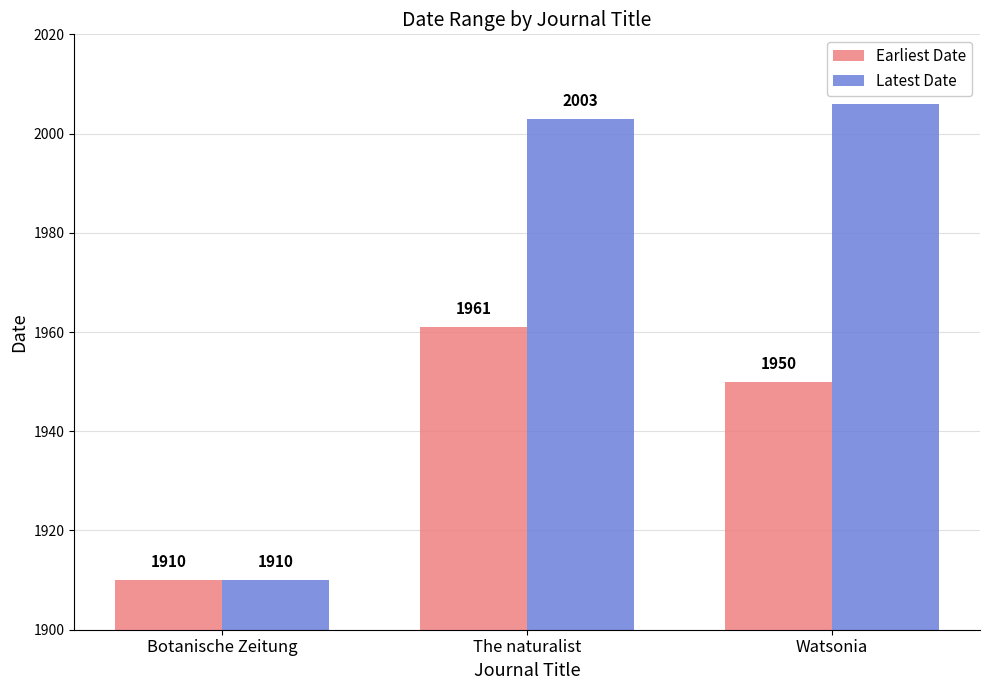

The Earliest Date series shows 634 at The naturalist. True or false?

False